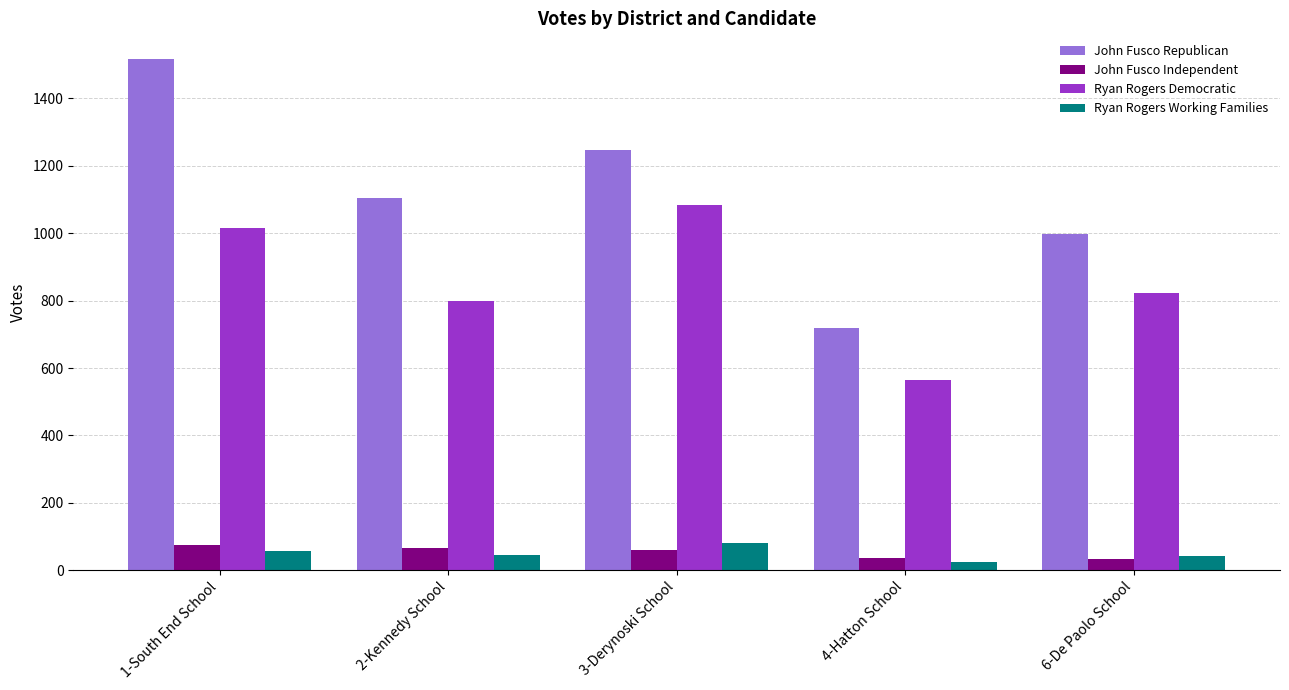

Between 1-South End School and 4-Hatton School, which series saw the biggest shift?

John Fusco Republican